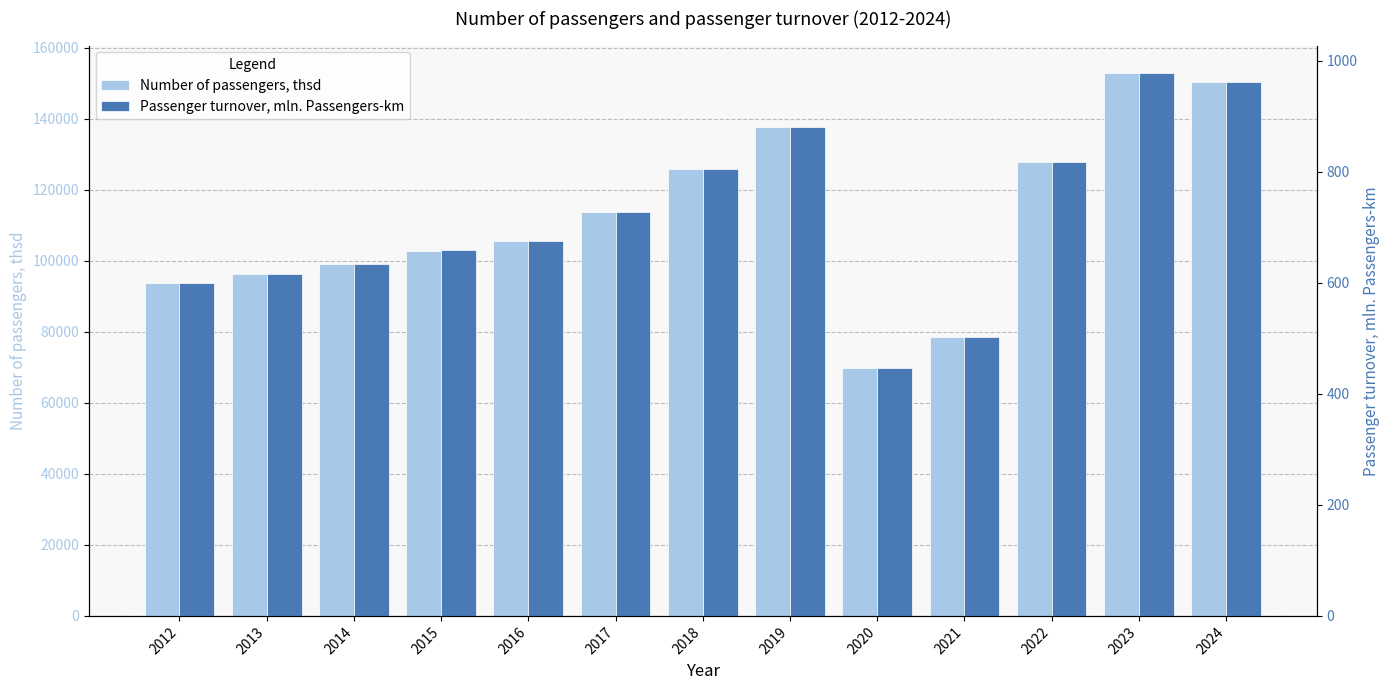

Which category has the lowest value in the Number of passengers, thsd series?

2020